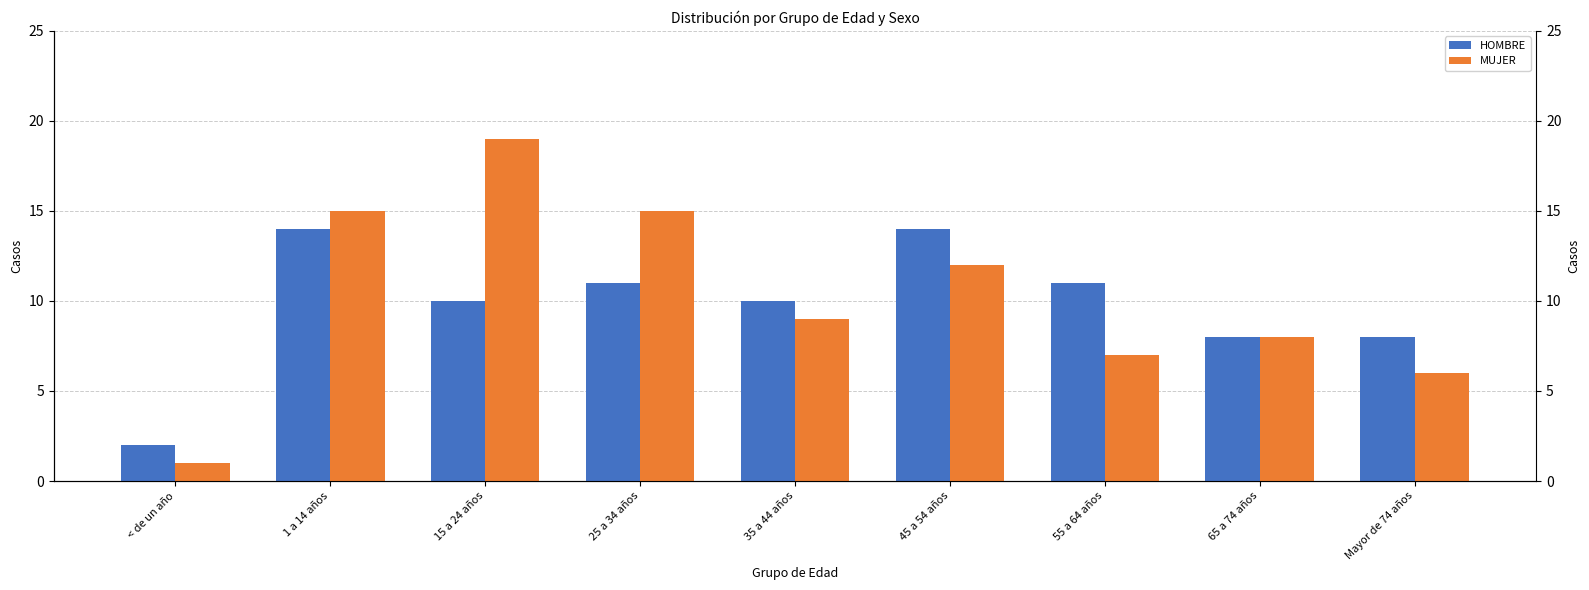

What is the sum of the MUJER values at 45 a 54 años and 1 a 14 años?

27